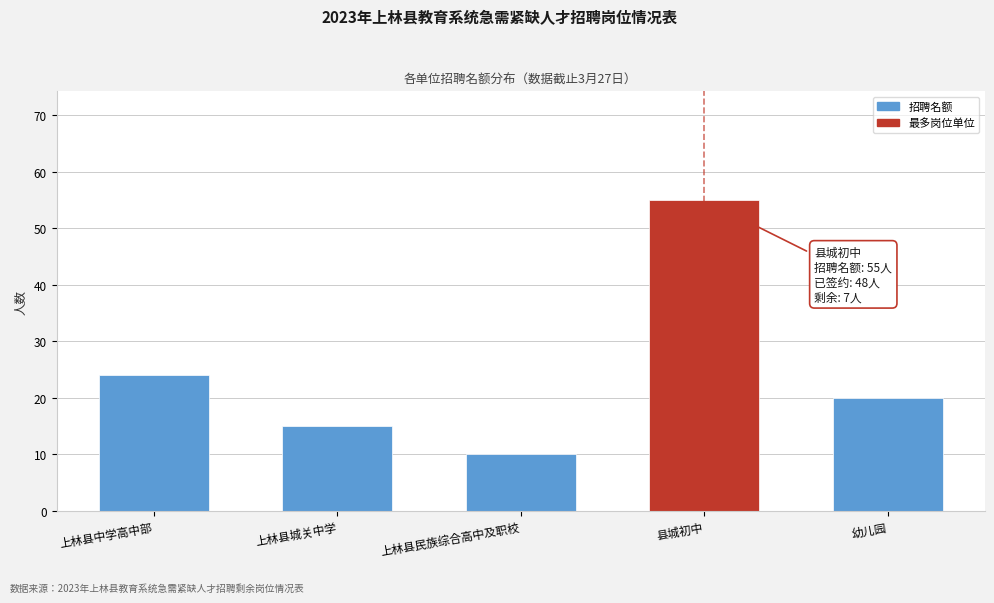

Reading left to right, extract all data points from this chart.

24	15	10	55	20